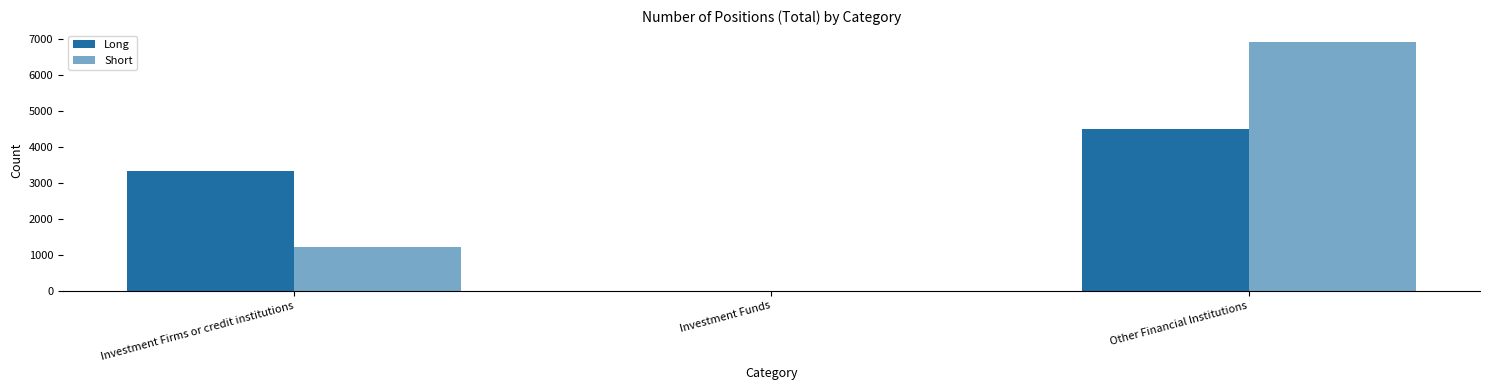

Are the bars grouped side by side (vs. stacked)?

Yes